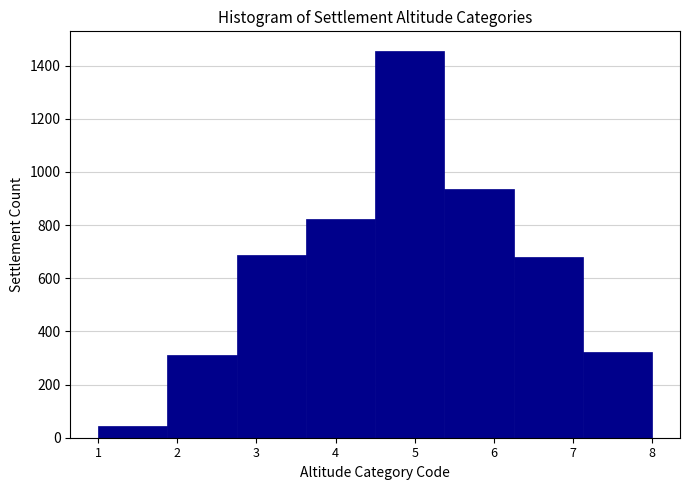

Which range on the x-axis has the tallest bar?

4.5 to 5.4